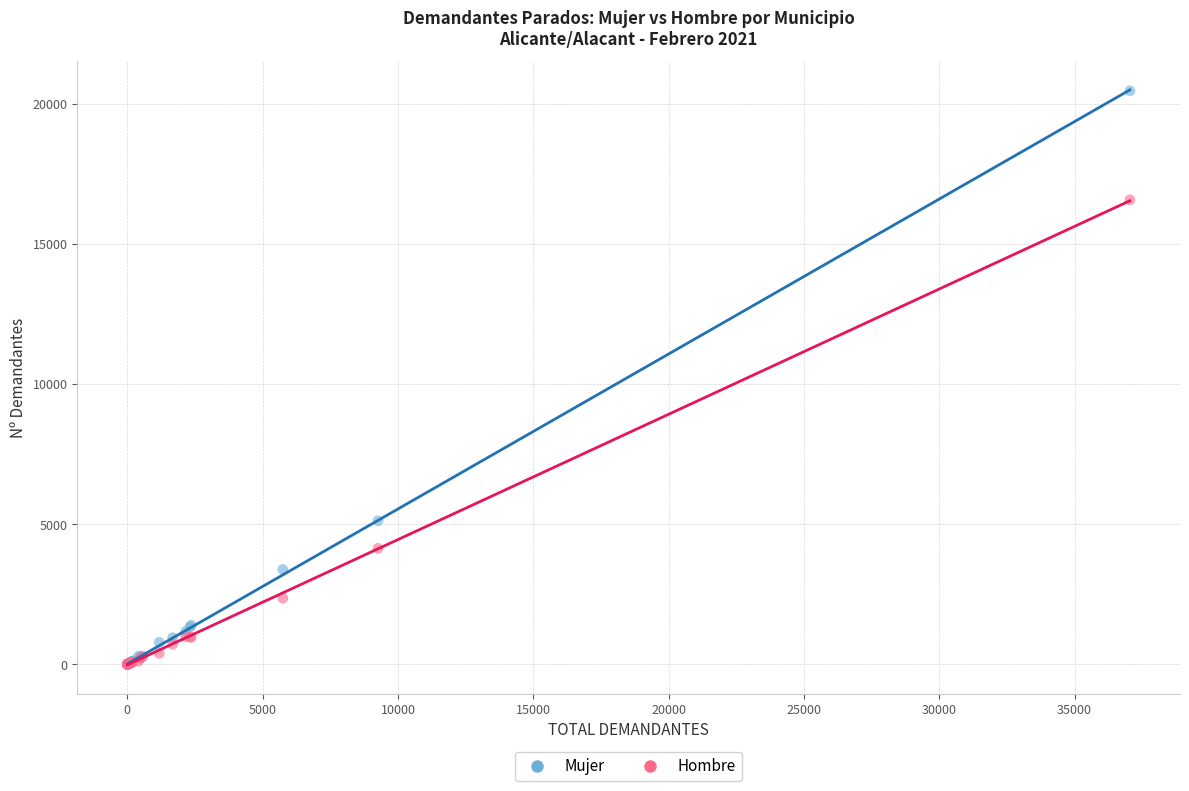

Across all series, what Y value is closest to 10233?

5124